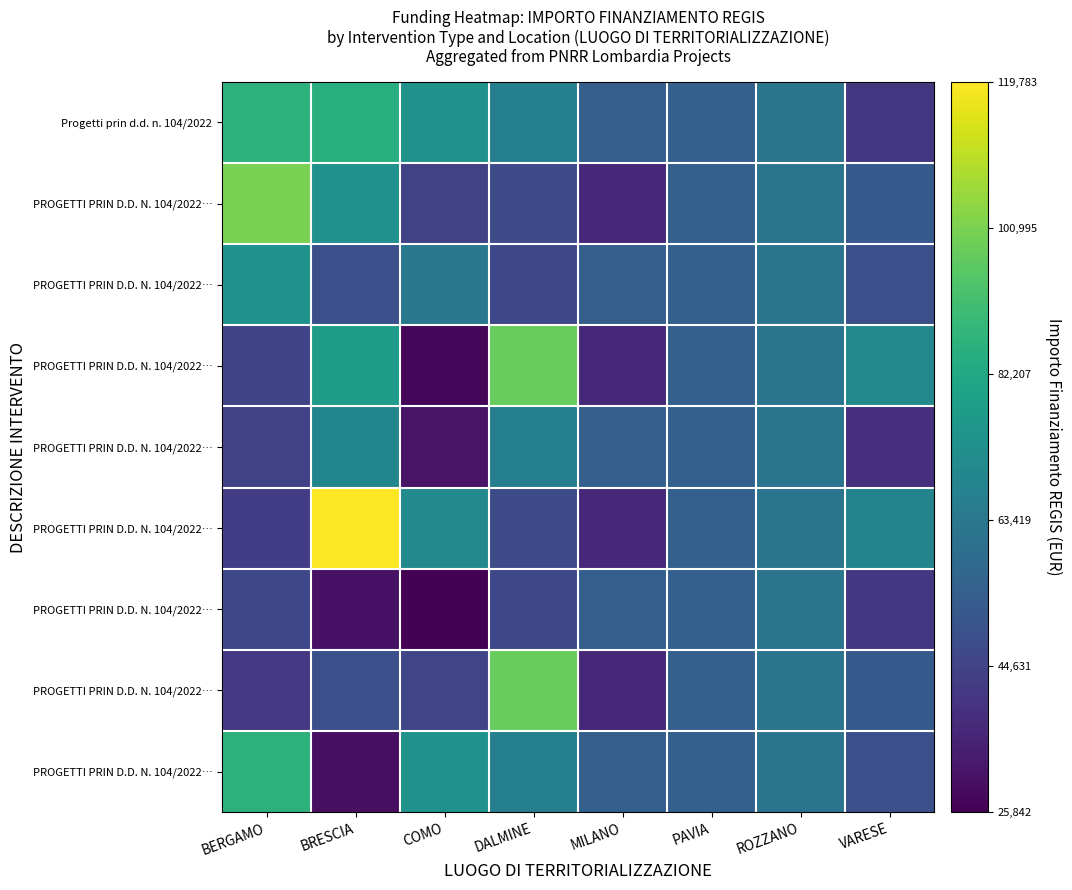

At which category is the sum across all series the highest?

DALMINE